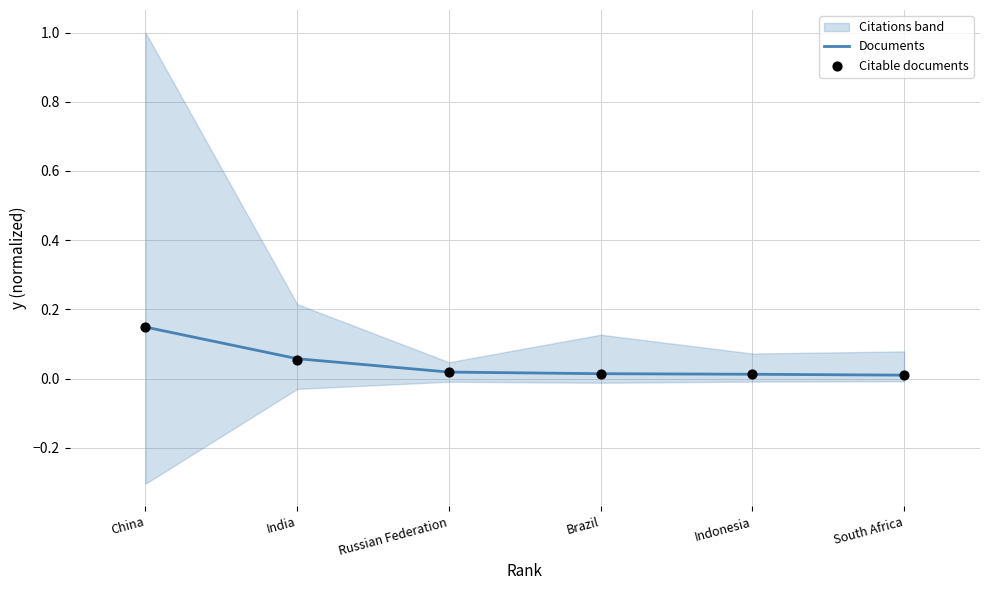

Which category has the highest value in the Documents series?

China